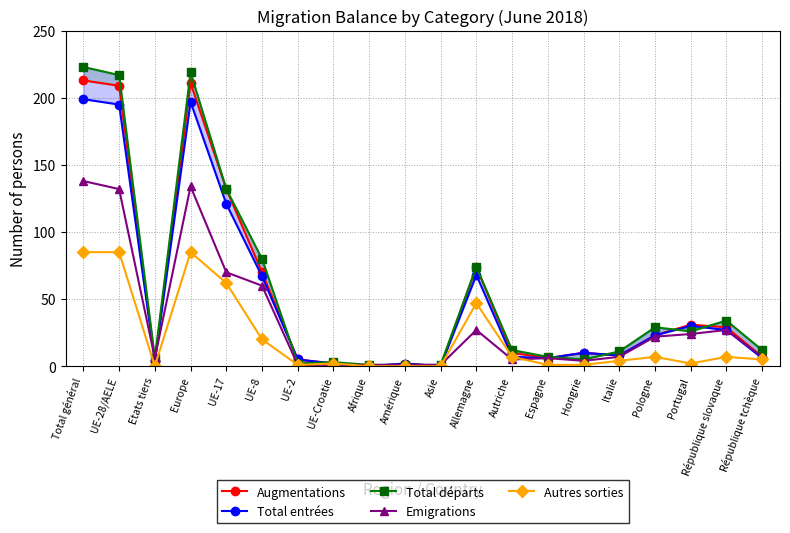

Which series ends up on top after the final intersection of Emigrations and Autres sorties?

Emigrations